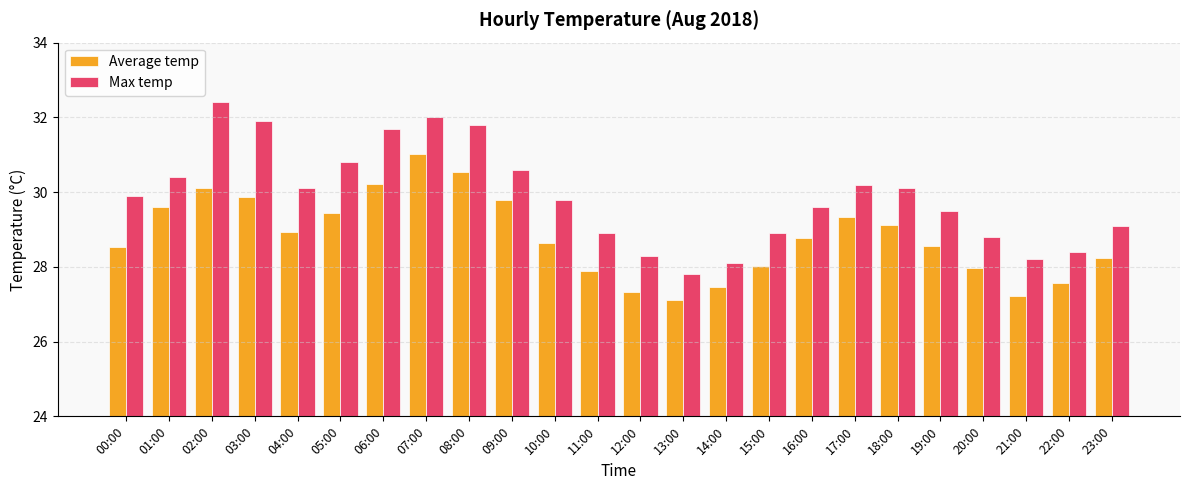

How many bars are there in each group?

2